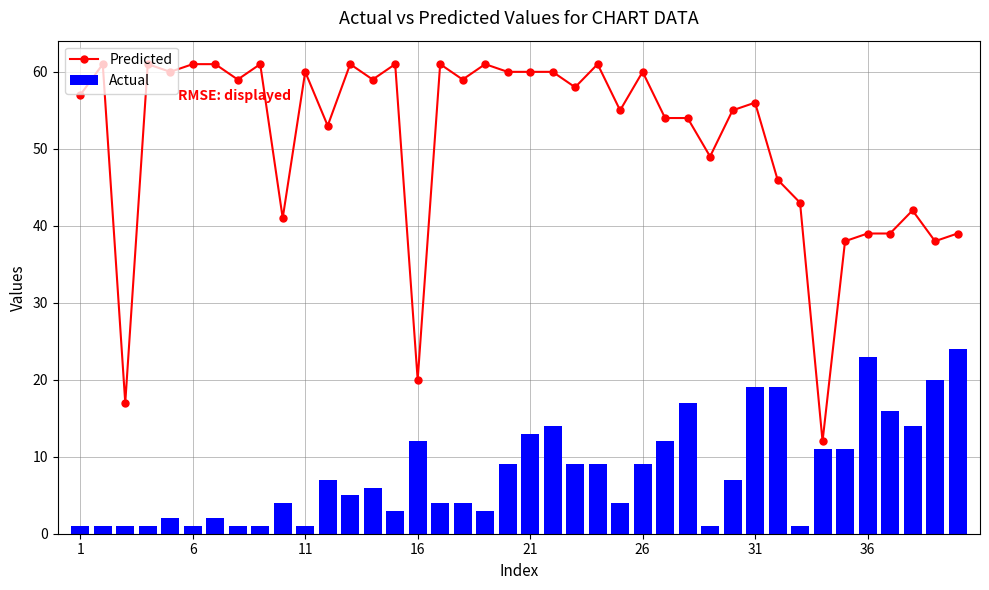

Is the value of Predicted at 32 greater than the value of Actual at 32?

Yes